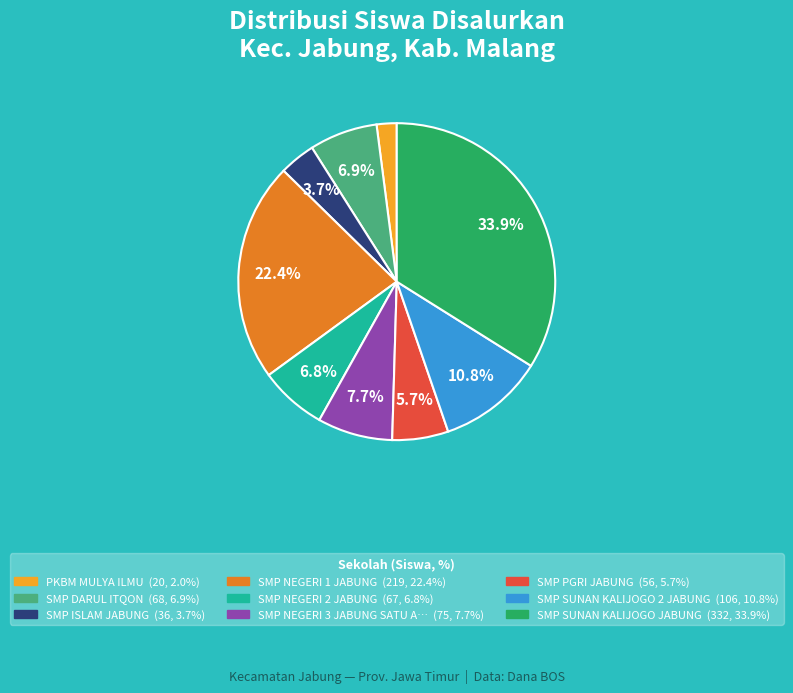

Does any single category account for the majority?

No